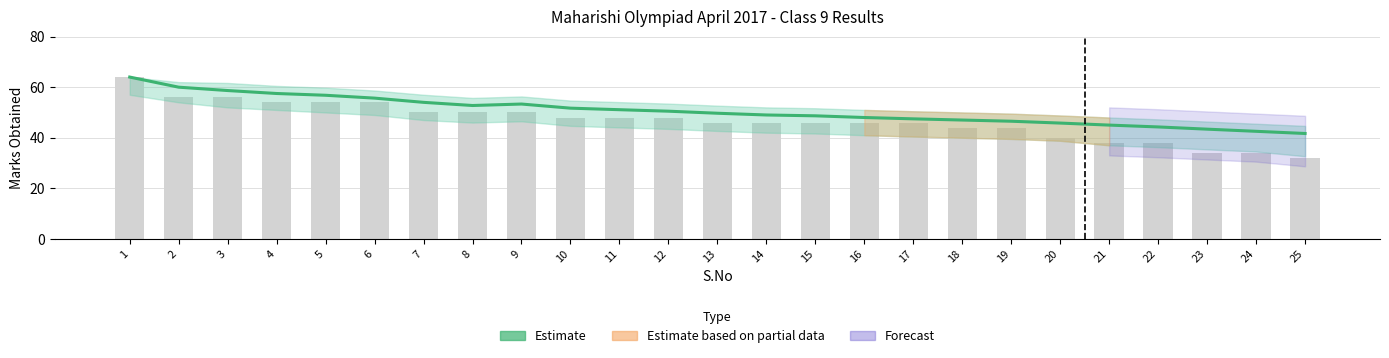

Which series changed the most between 4 and 16?

Estimate